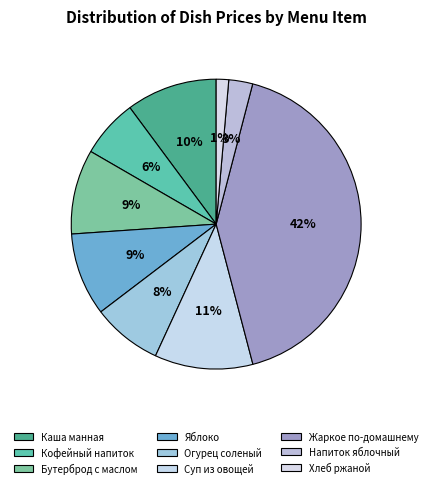

To the nearest percent, what portion does Кофейный напиток represent?

6%